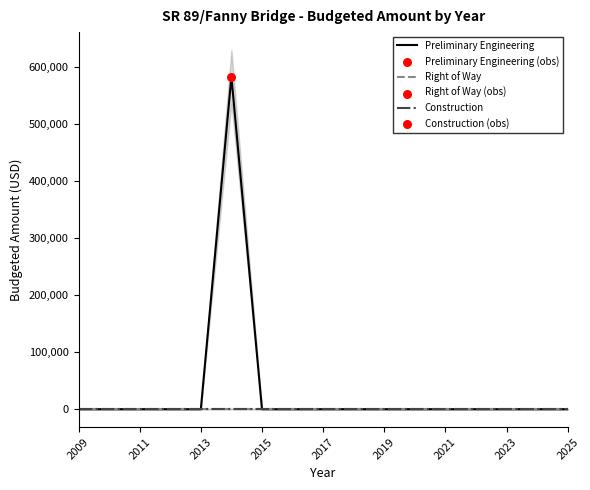

Which series has the largest total across all categories?

Preliminary Engineering